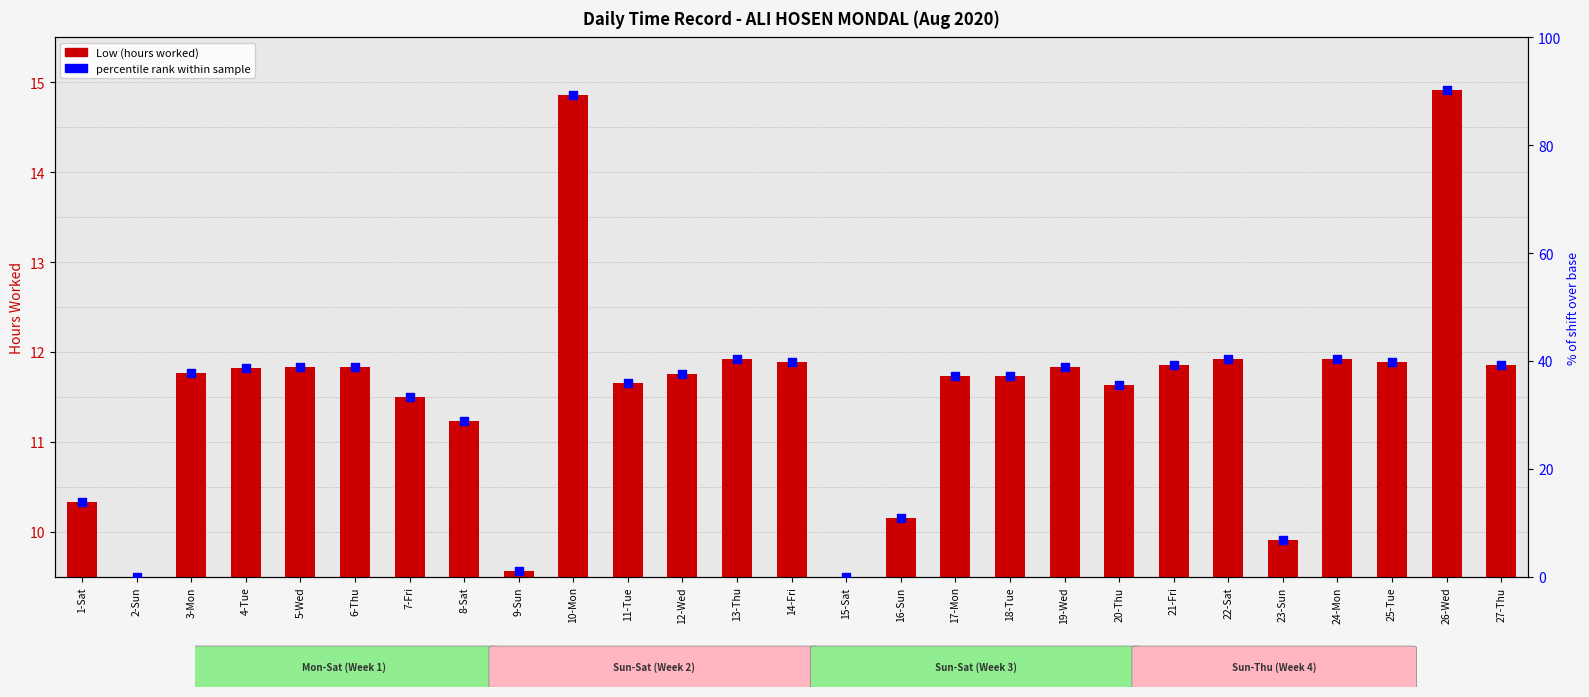

Which series contains the highest Y value?

percentile rank within sample